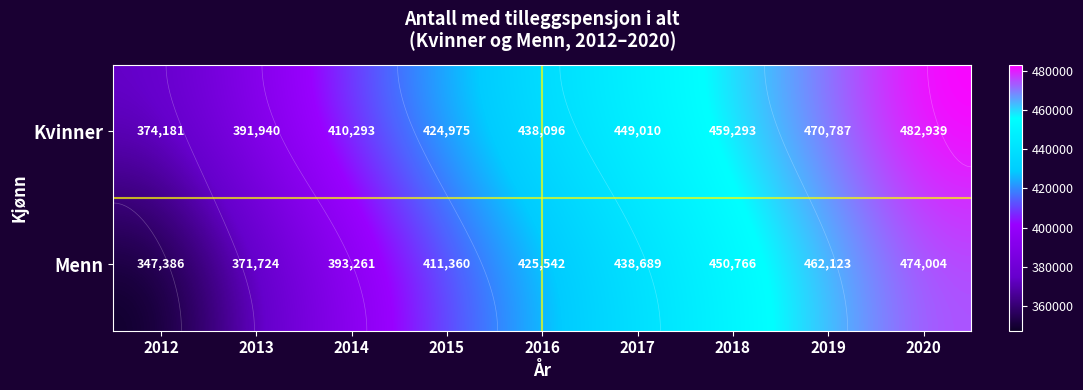

Is it true that Menn equals 275684 at 2015?

False